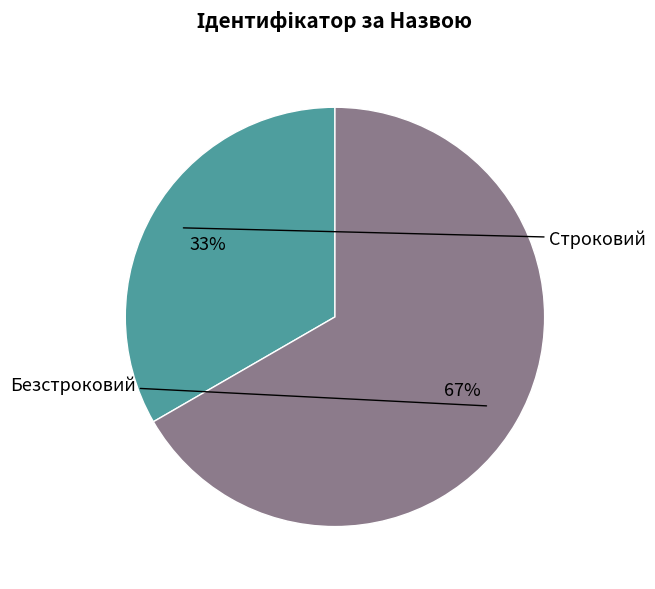

What is the total percentage of Строковий and Безстроковий?

100.0%